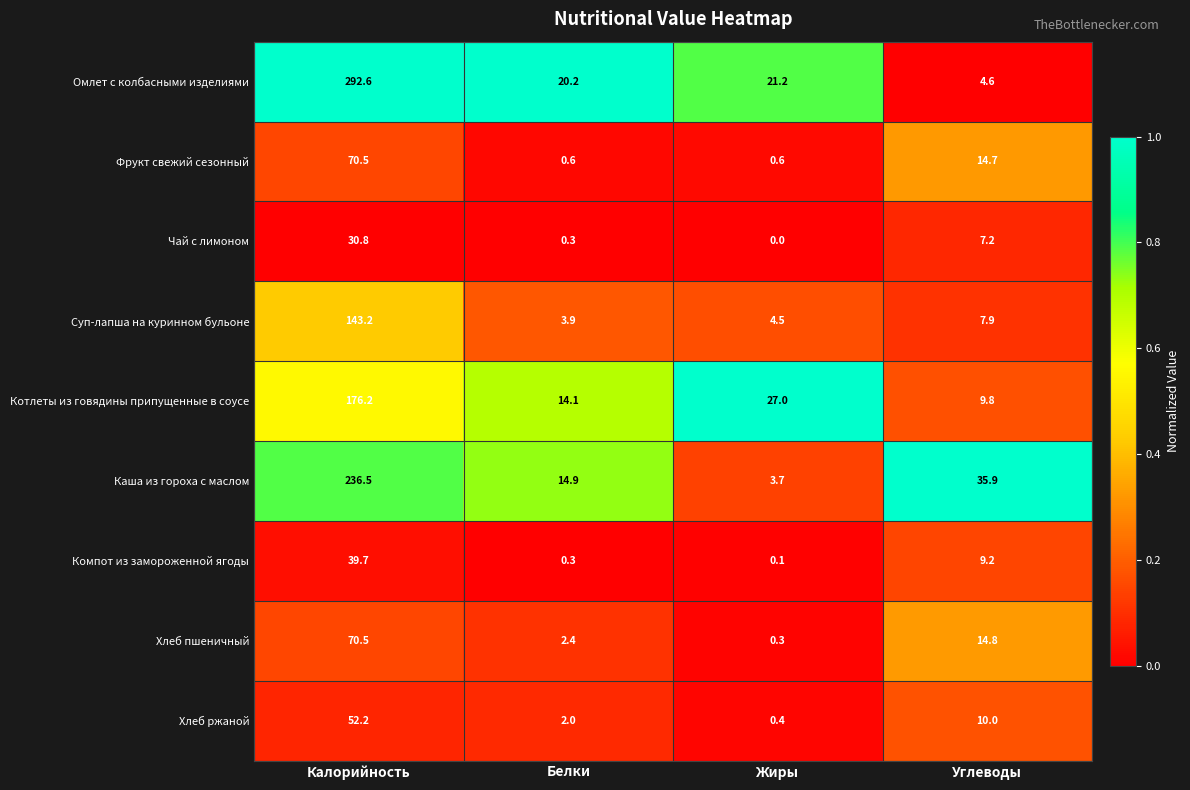

The value of Фрукт свежий сезонный at Углеводы is 14.7. True or false?

True